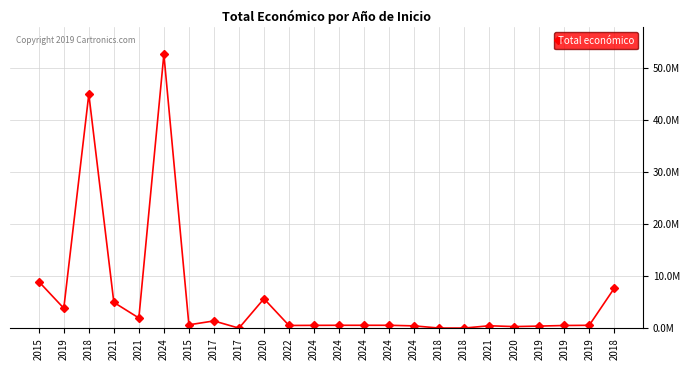

Is this an area chart (filled region under the line)?

No